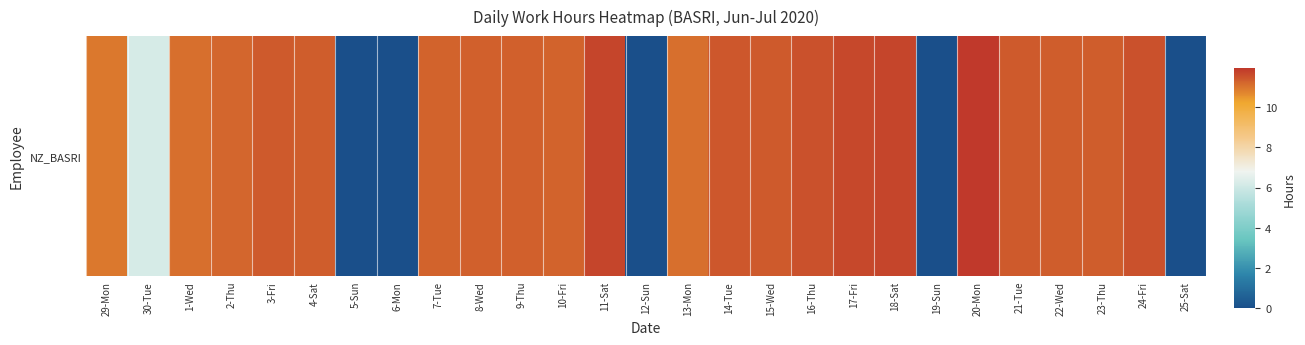

Is it true that the value at 9-Thu is 6.3?

False